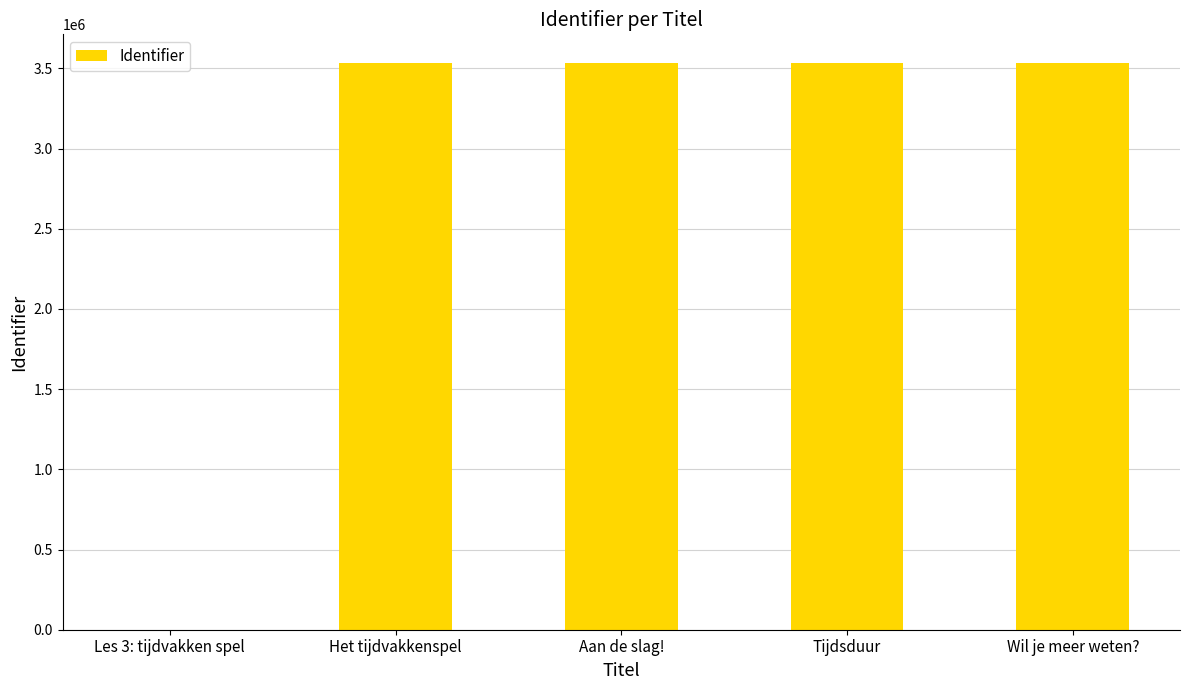

Are the bars horizontal?

No